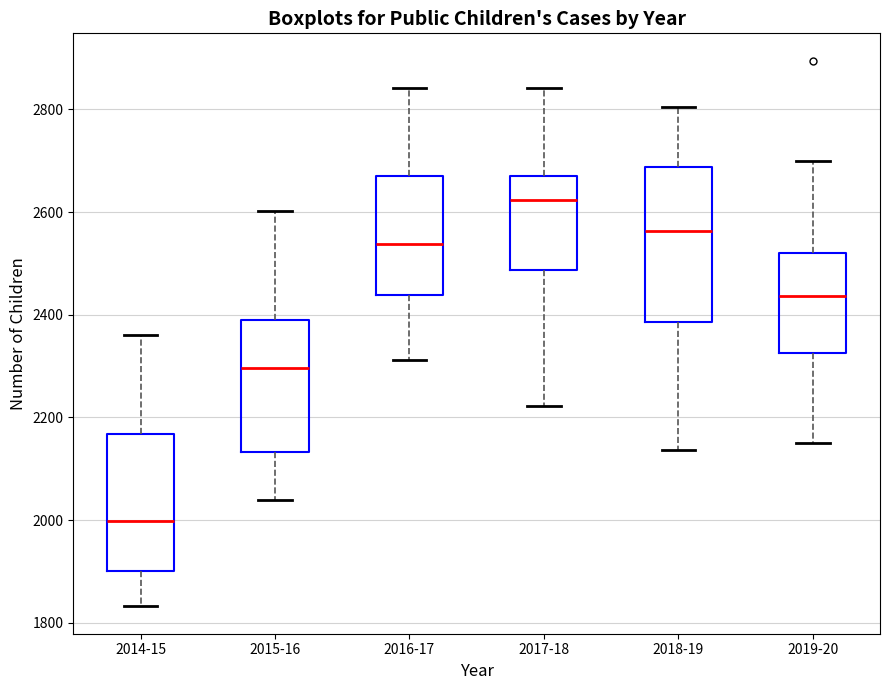

Where does the lower whisker of the box for 2019-20 end on the y-axis? The values are not printed on the chart, so give them approximately, as read against the axis.

2160